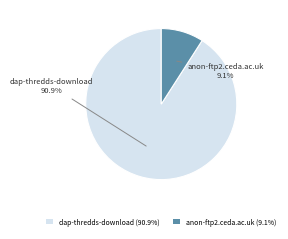

What is the smallest slice in the pie chart?

anon-ftp2.ceda.ac.uk